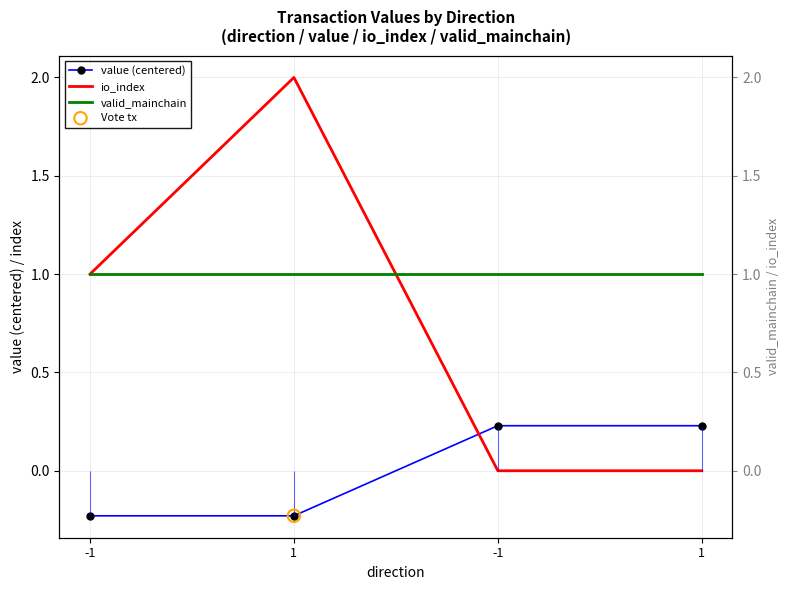

Which series has the widest spread of Y values?

io_index